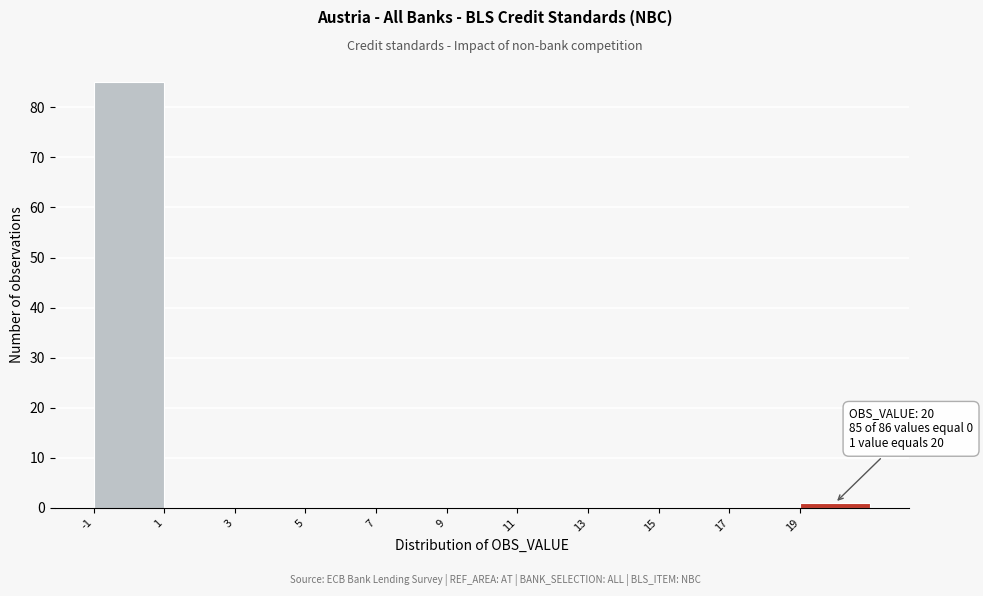

Which range on the x-axis has the tallest bar?

-1 to 1